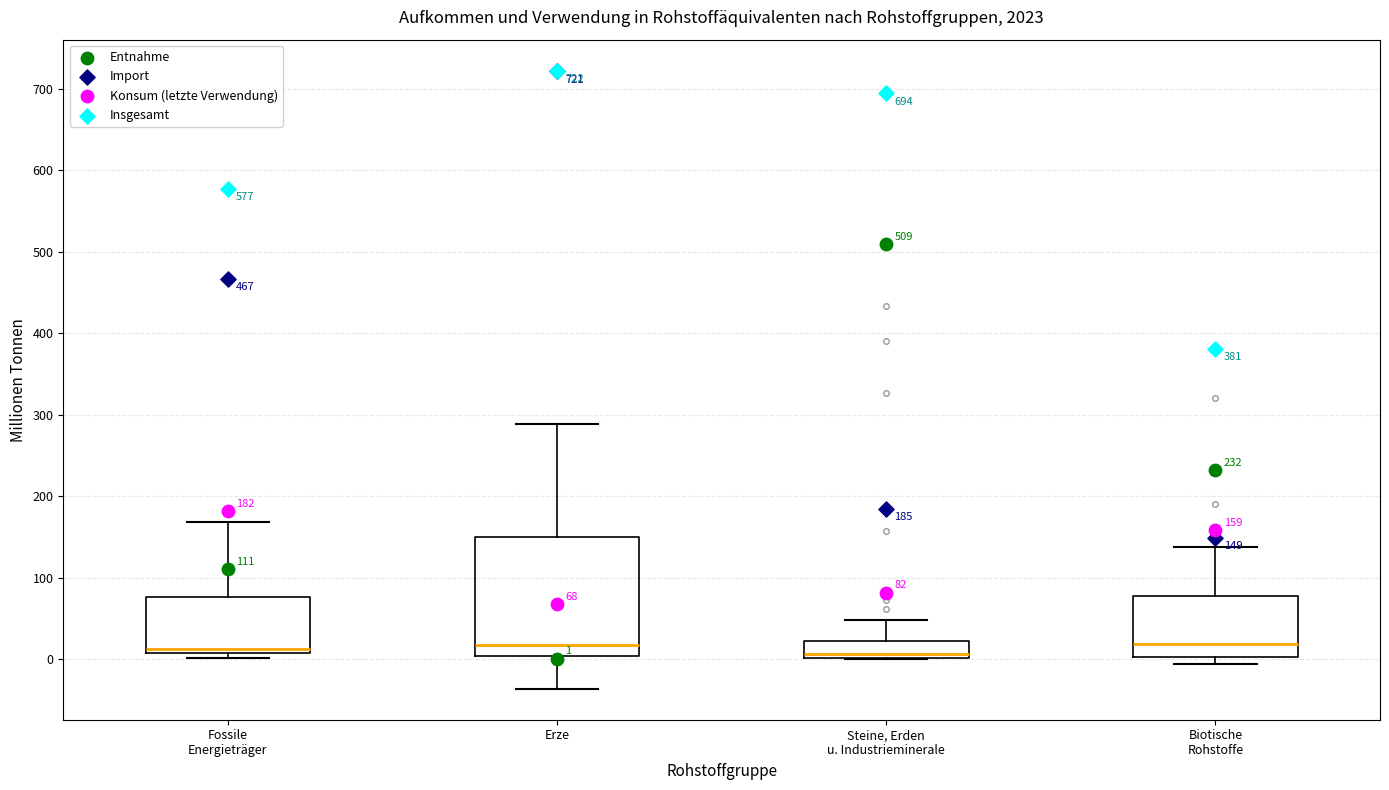

Comparing the boxes themselves (not the whiskers), which one is the tallest?

Erze